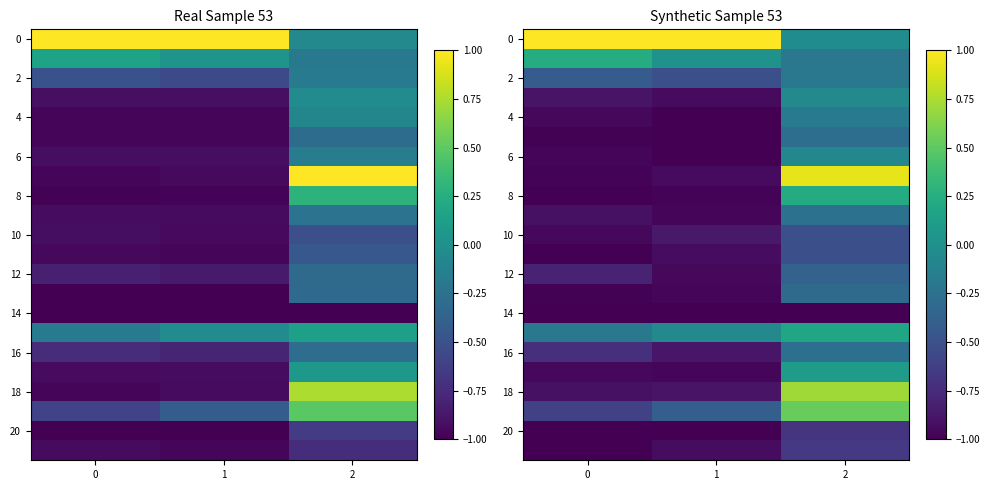

At which category does the chart reach its minimum across all series?

2